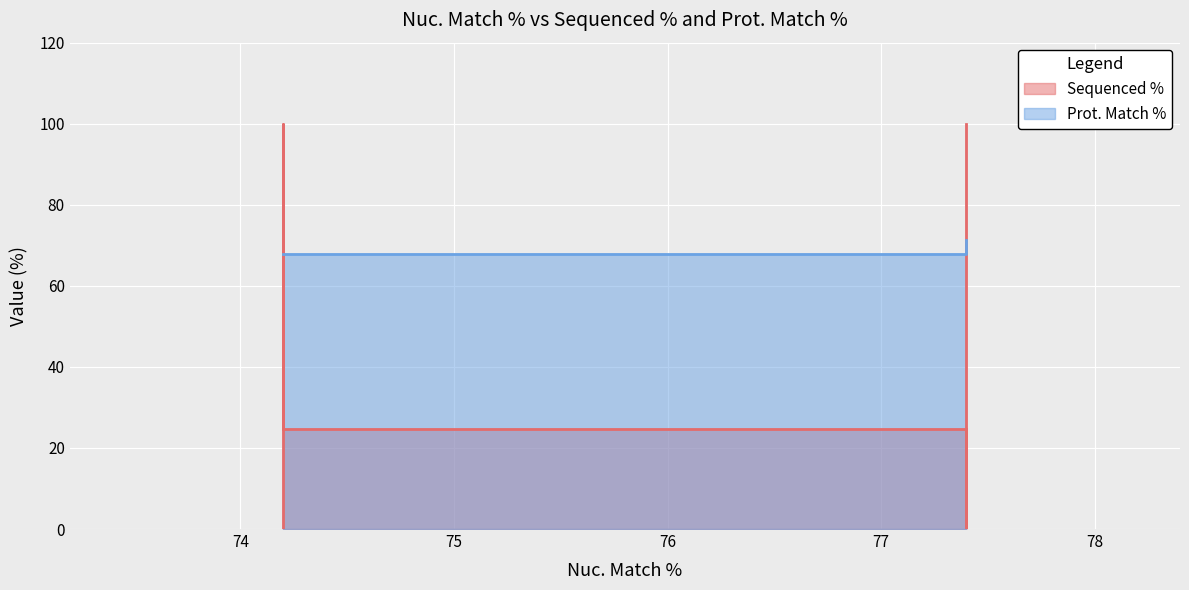

What is the total value across all series at 77.4?

171.2